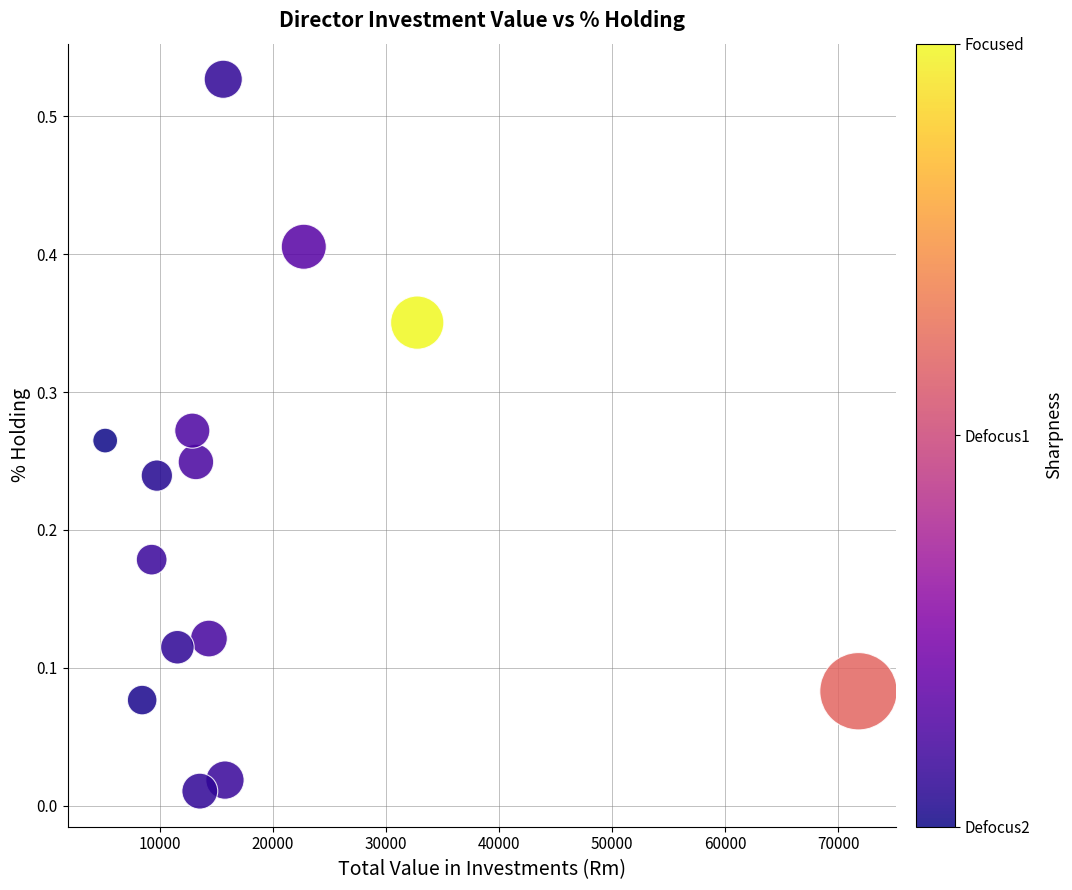

What is the range of X values (max minus min)?

66604.6